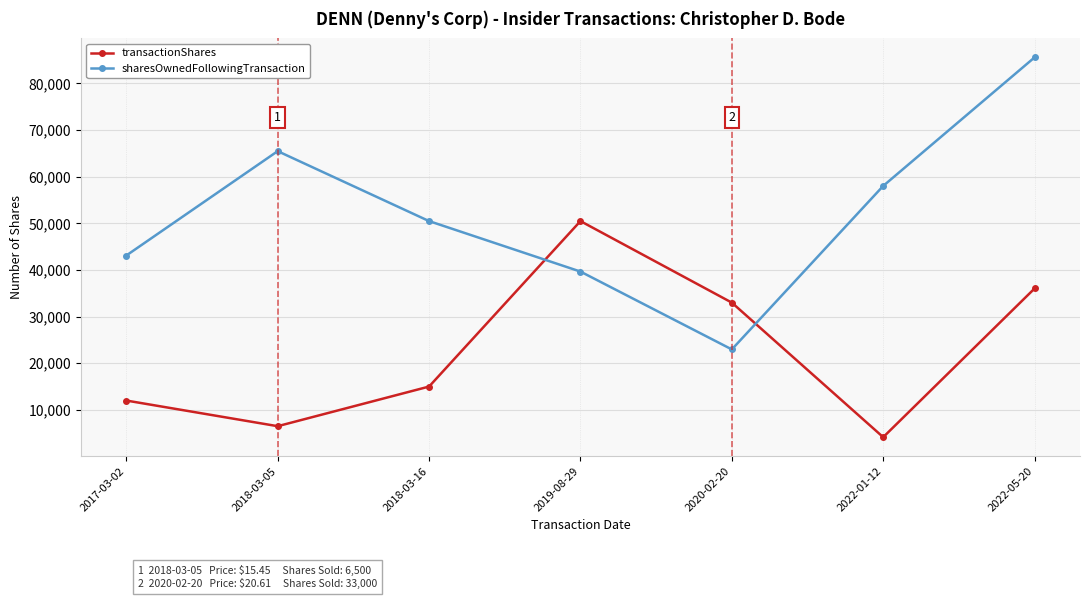

What is the value of the transactionShares point at the 1st from the left?

12000